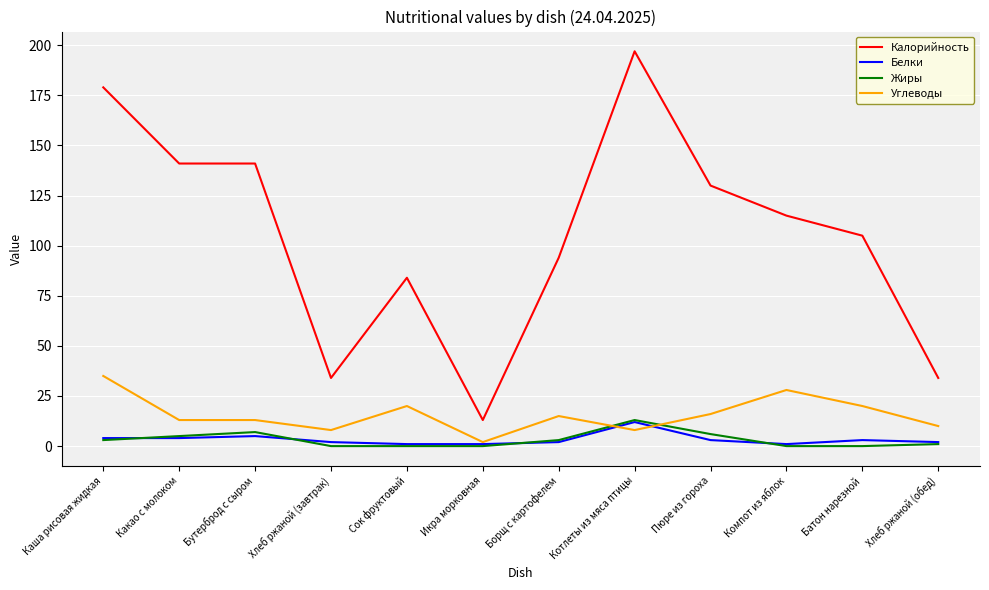

Is the value of Калорийность at Какао с молоком greater than the value of Жиры at Хлеб ржаной (завтрак)?

Yes